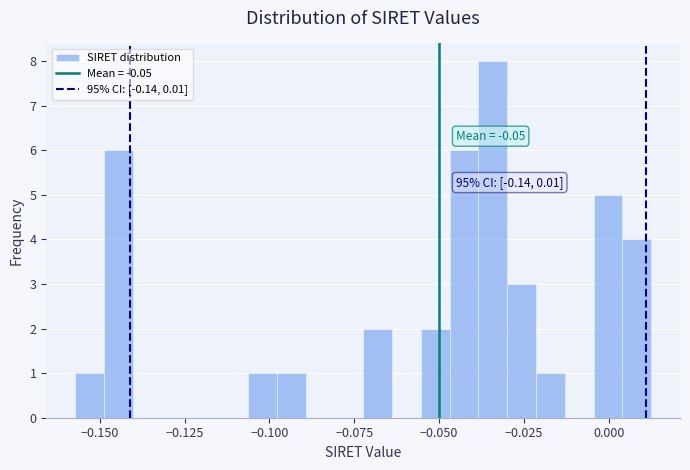

Read against the x-axis, roughly where is the centre of the tallest bar?

-0.035